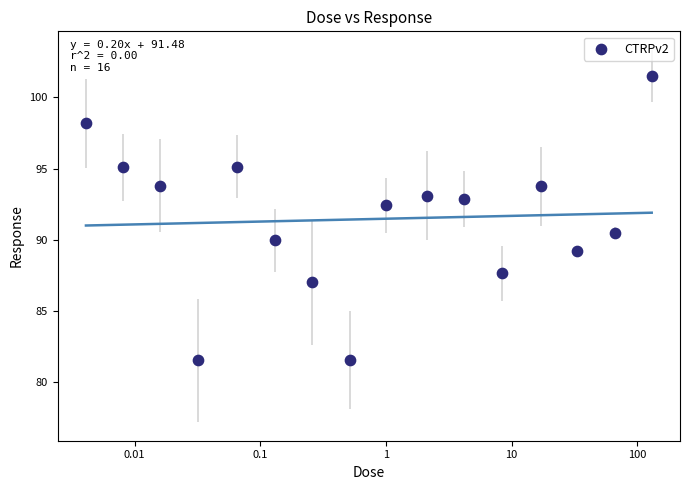

What is the range of X values (max minus min)?

4.5